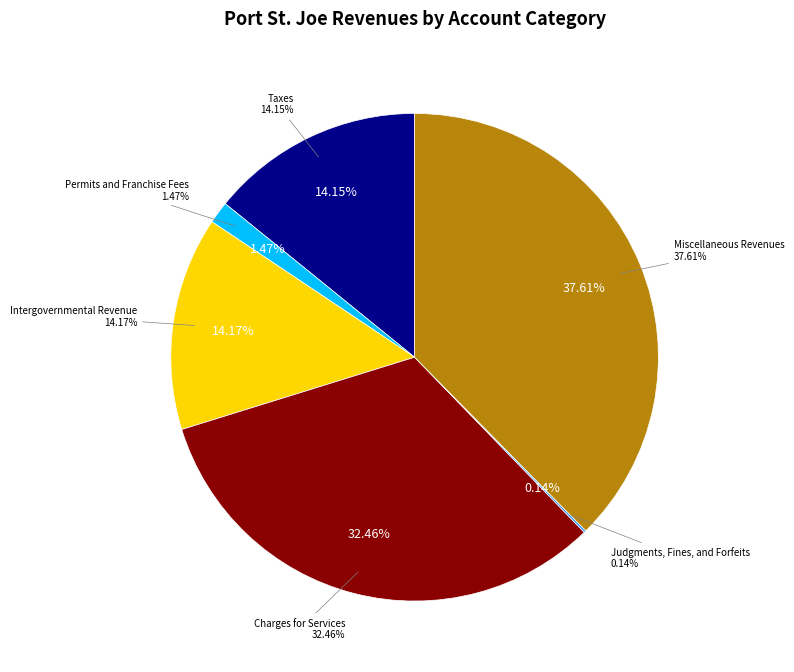

Which category has the biggest portion of the pie?

Miscellaneous Revenues